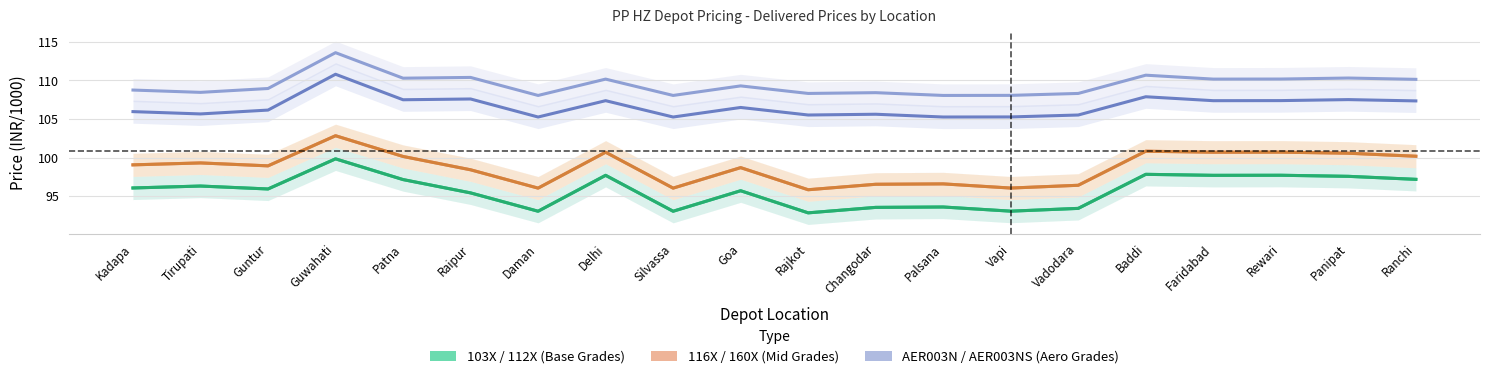

Is the value of 103X at Goa greater than the value of AER003NS at Goa?

No